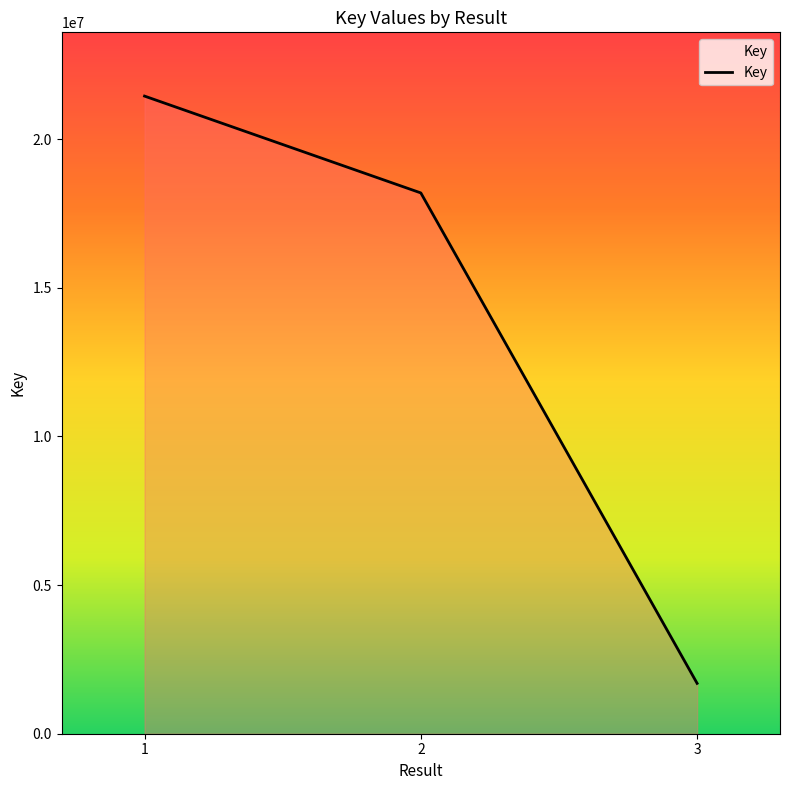

What is the sum of the values at 3 and 2?

19882303